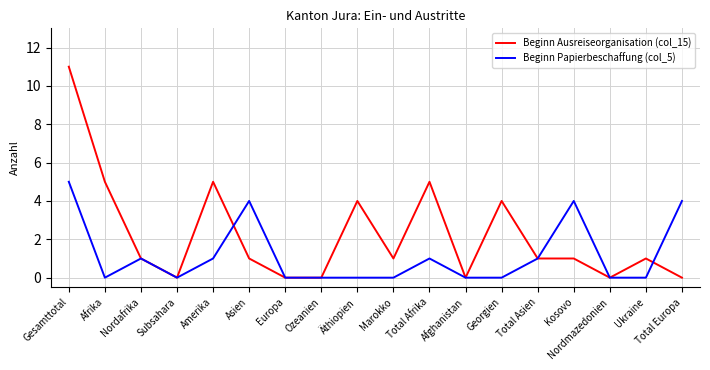

Count the number of data series in this chart.

2